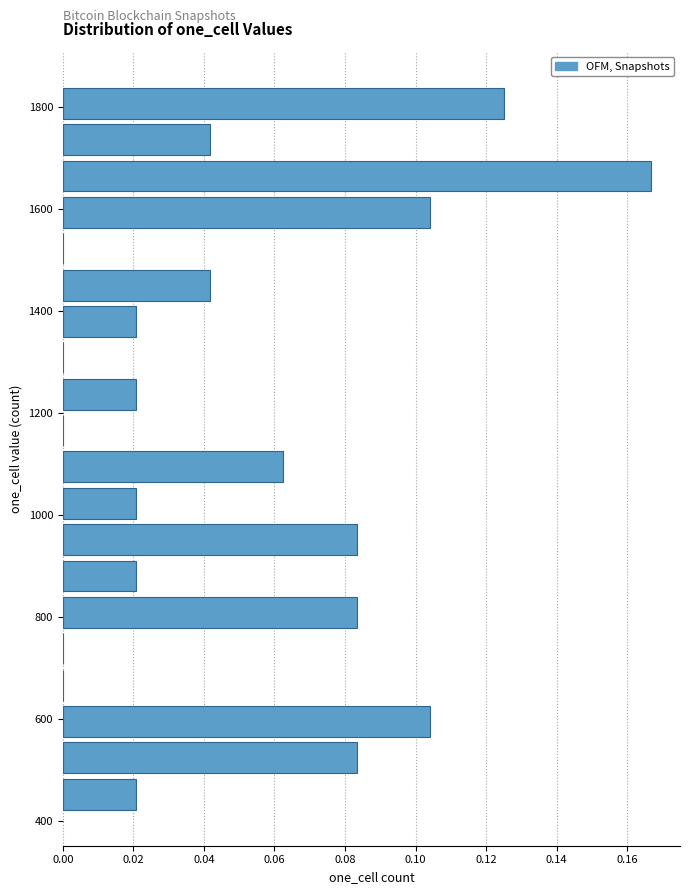

Read against the y-axis, roughly where is the centre of the longest bar?

1660